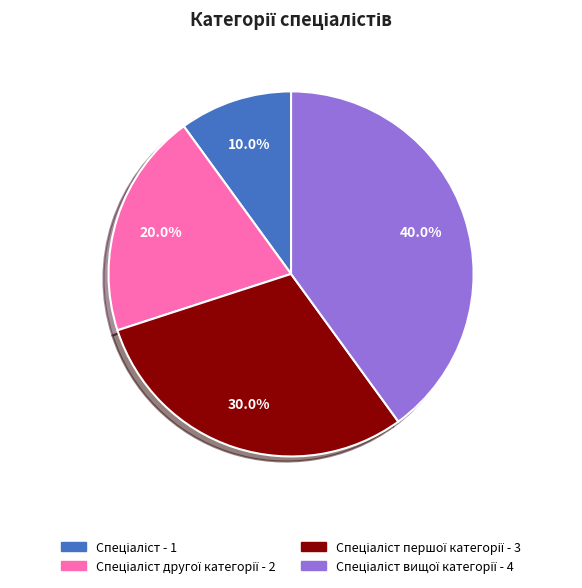

To the nearest percent, what is the average slice percentage?

25%